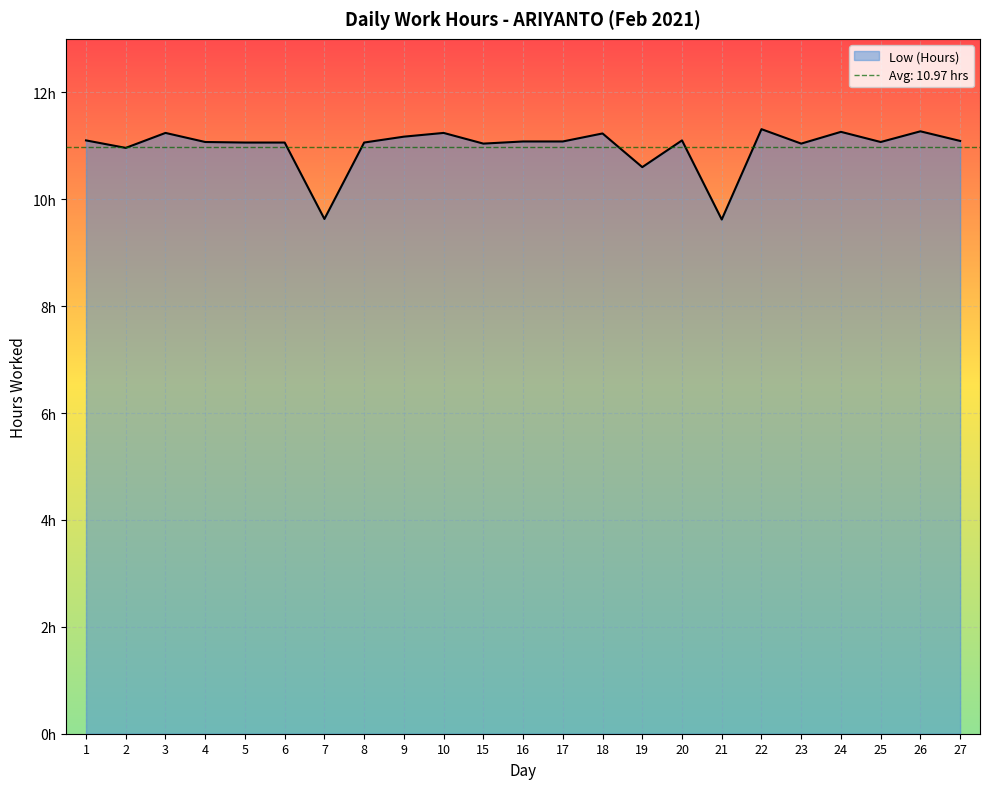

Reading left to right, extract all data points from this chart.

1=11.1	2=11.0	3=11.2	4=11.1	5=11.1	6=11.1	7=9.6	8=11.1	9=11.2	10=11.2	15=11.0	16=11.1	17=11.1	18=11.2	19=10.6	20=11.1	21=9.6	22=11.3	23=11.0	24=11.3	25=11.1	26=11.3	27=11.1